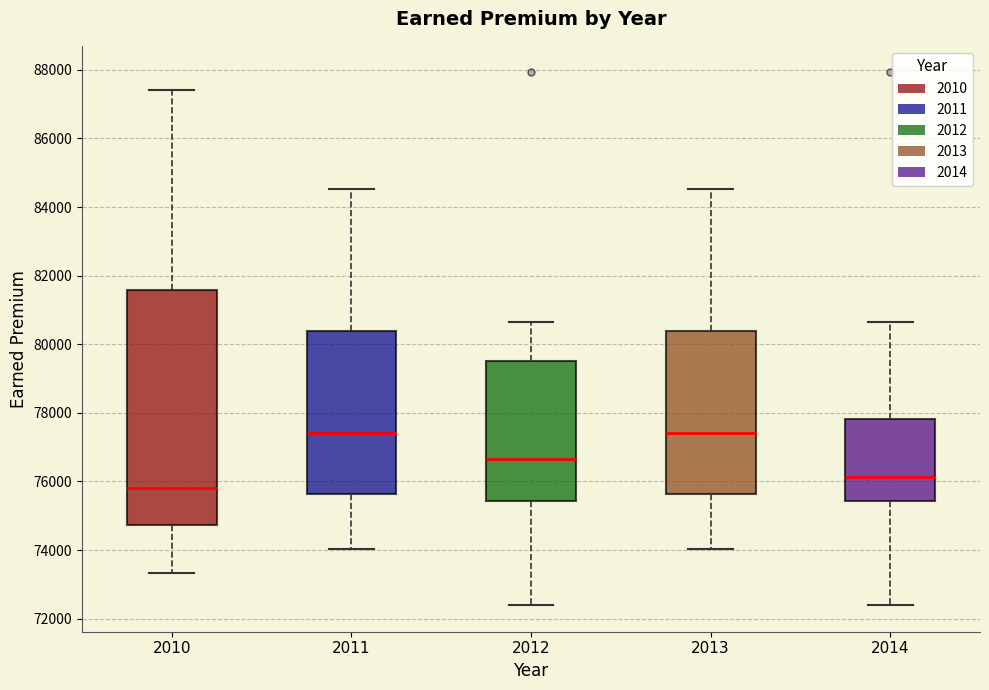

Comparing the boxes themselves (not the whiskers), which one is the tallest?

2010